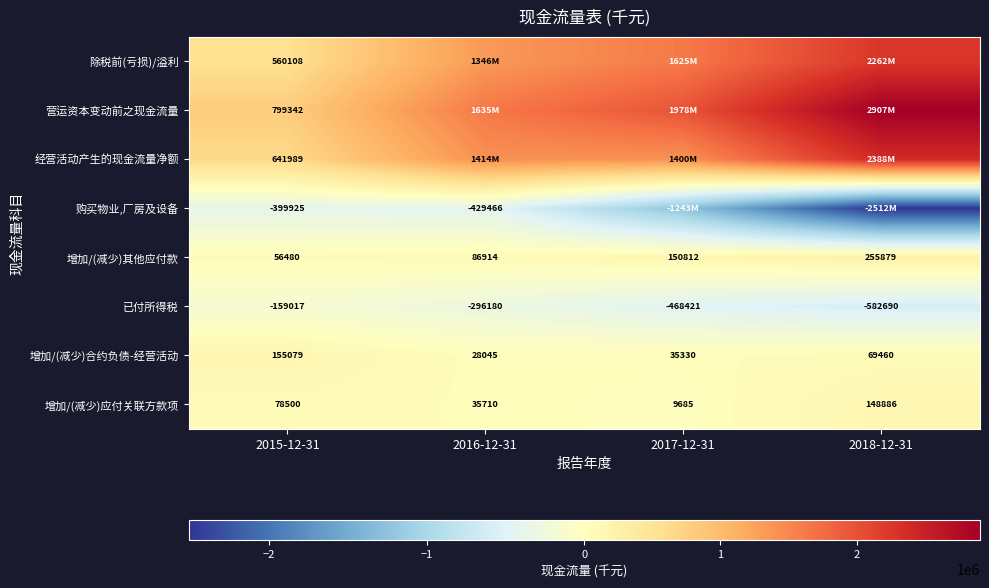

Rank the categories by 增加/(减少)合约负债-经营活动 value from highest to lowest.

2015-12-31, 2018-12-31, 2017-12-31, 2016-12-31